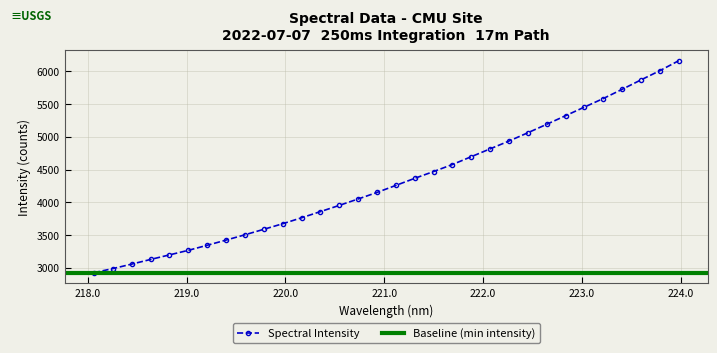

Reading left to right, list all the values displayed in this chart.

218.0596=2923.8	218.2508=2986.3	218.442=3054.7	218.6332=3126.1	218.8244=3195.7	219.0156=3265.4	219.2067=3342.8	219.3979=3421.9	219.589=3503.2	219.7801=3586.9	219.9712=3671.9	220.1623=3763.1	220.3533=3857.4	220.5444=3952.5	220.7354=4050.5	220.9264=4150.3	221.1174=4258.0	221.3083=4366.1	221.4993=4469.9	221.6902=4577.3	221.8812=4697.1	222.0721=4816.8	222.263=4936.3	222.4538=5062.6	222.6447=5191.8	222.8355=5323.2	223.0264=5454.9	223.2172=5585.4	223.408=5726.1	223.5987=5870.1	223.7895=6010.8	223.9802=6162.9